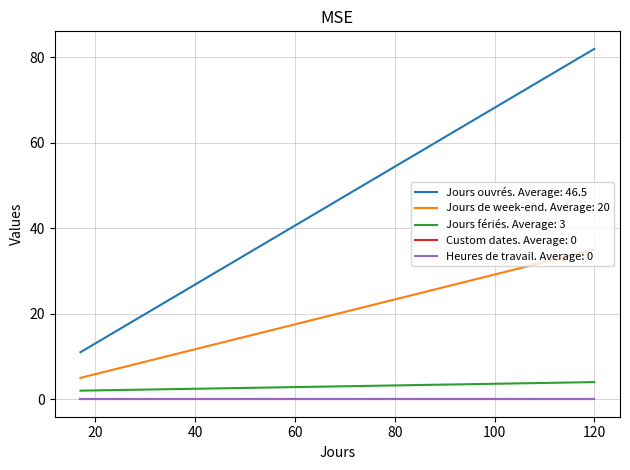

Where is Heures de travail nearest to the value 0?

17